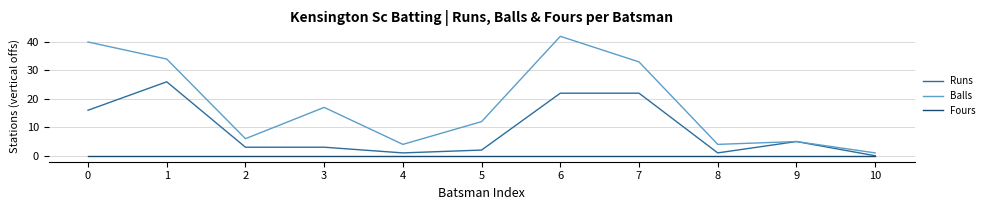

What is the sum of all Balls values?

198